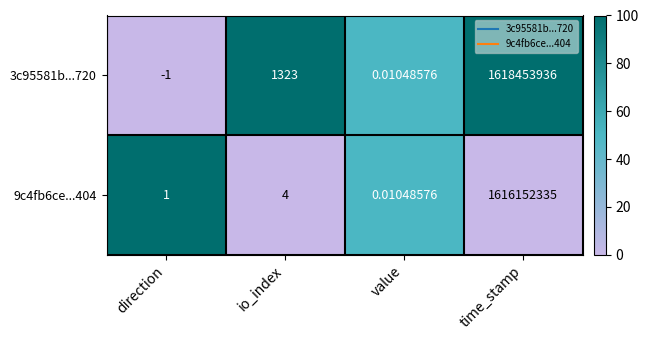

What is the total value across all series at time_stamp?

3234606271.0